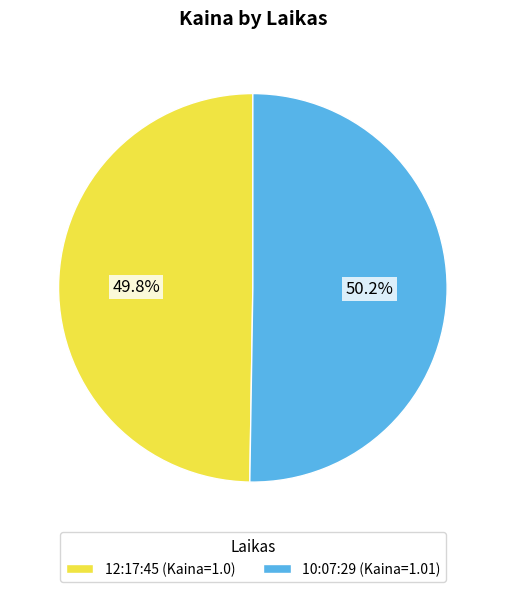

To the nearest percent, what is the average slice percentage?

50%